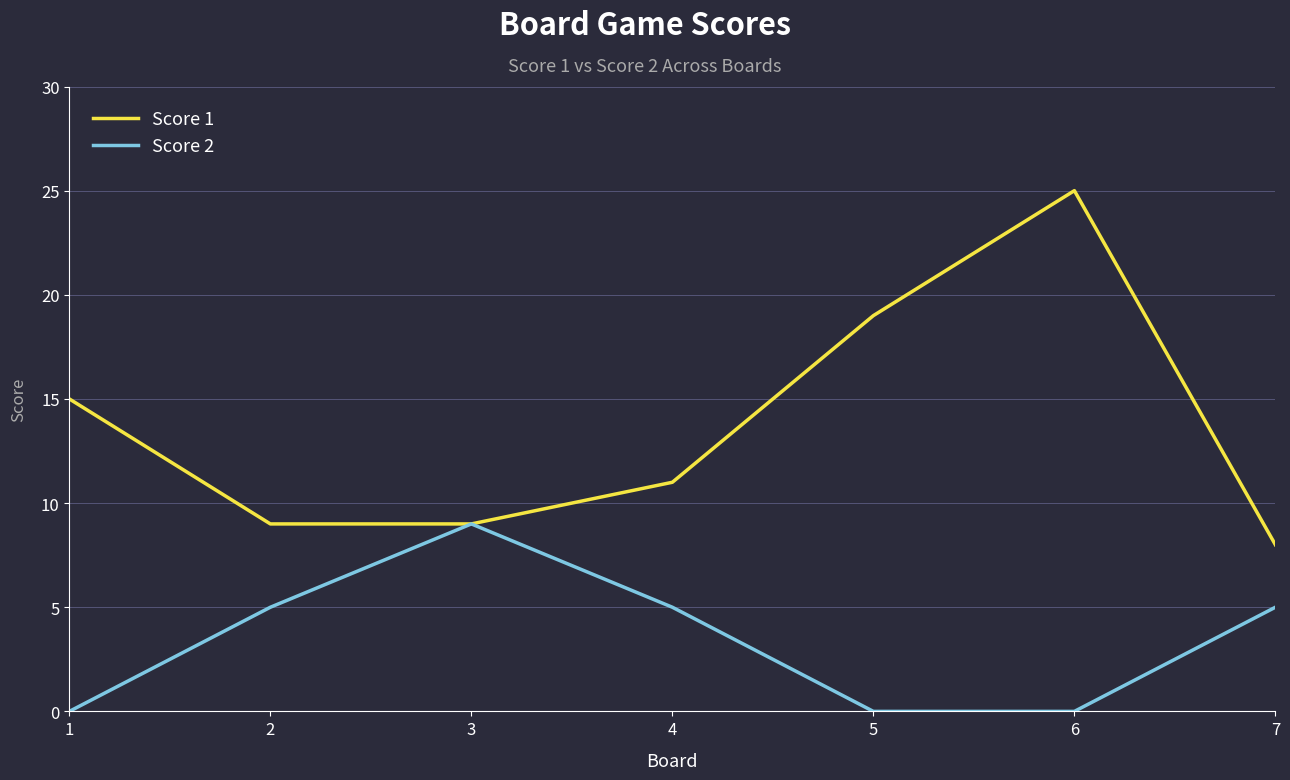

Reading left to right, transcribe all the data shown in this chart.

Score 1: 1=15	2=9	3=9	4=11	5=19	6=25	7=8
Score 2: 1=0	2=5	3=9	4=5	5=0	6=0	7=5